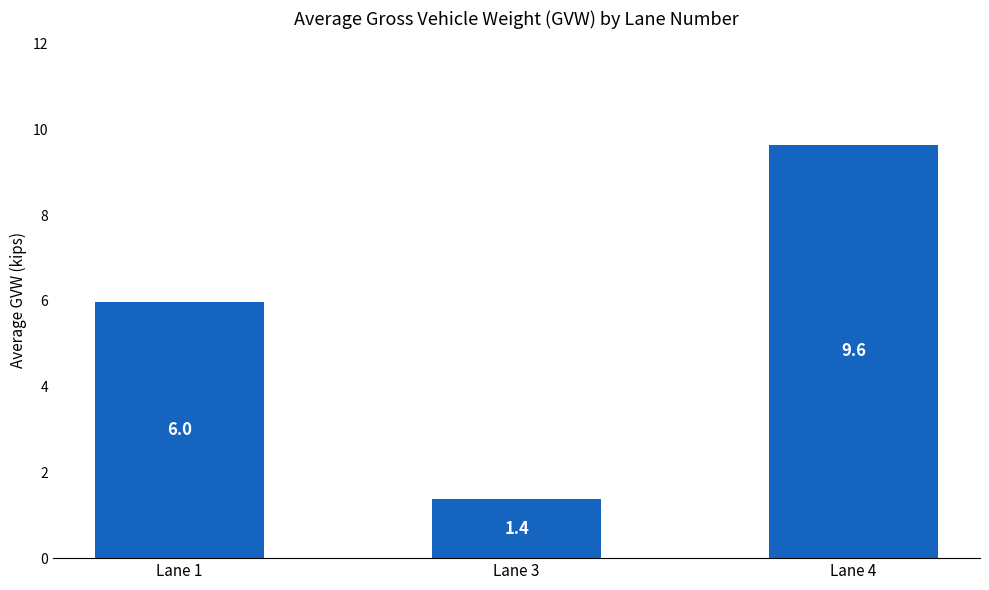

Is it true that the value at Lane 4 is 13.7?

False